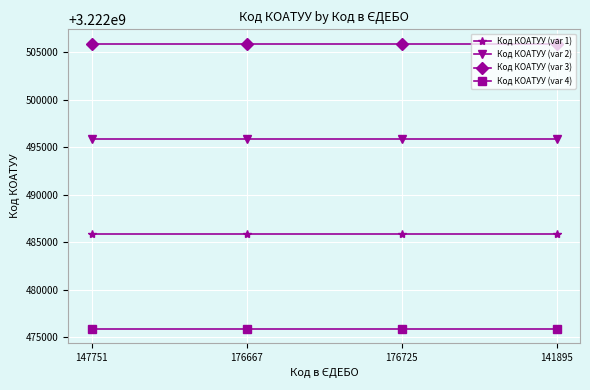

What is the greatest value displayed?

3222505903